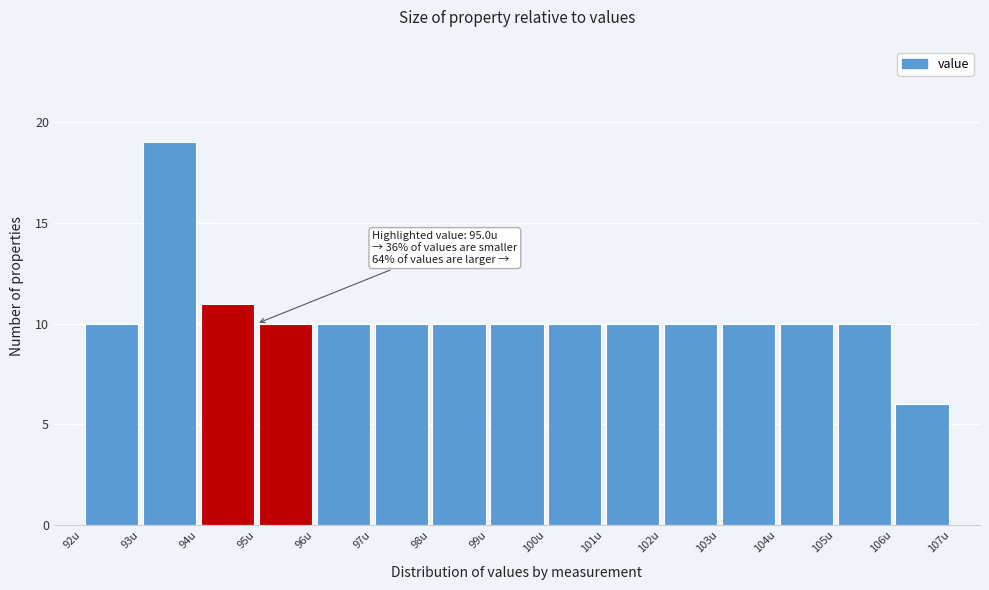

Which range on the x-axis has the tallest bar?

93 to 94